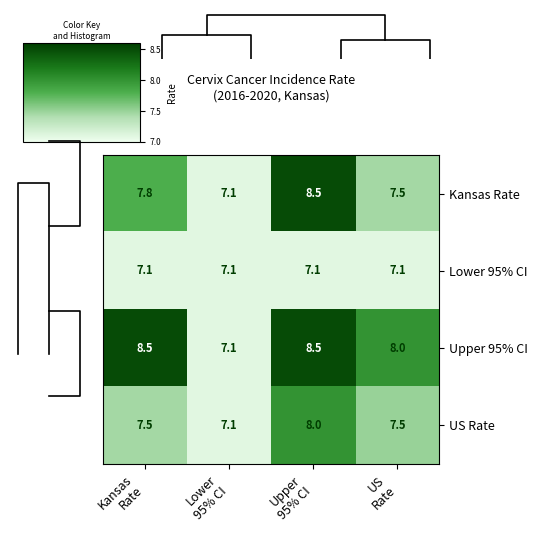

What is the sum of all Upper 95% CI values?

32.1